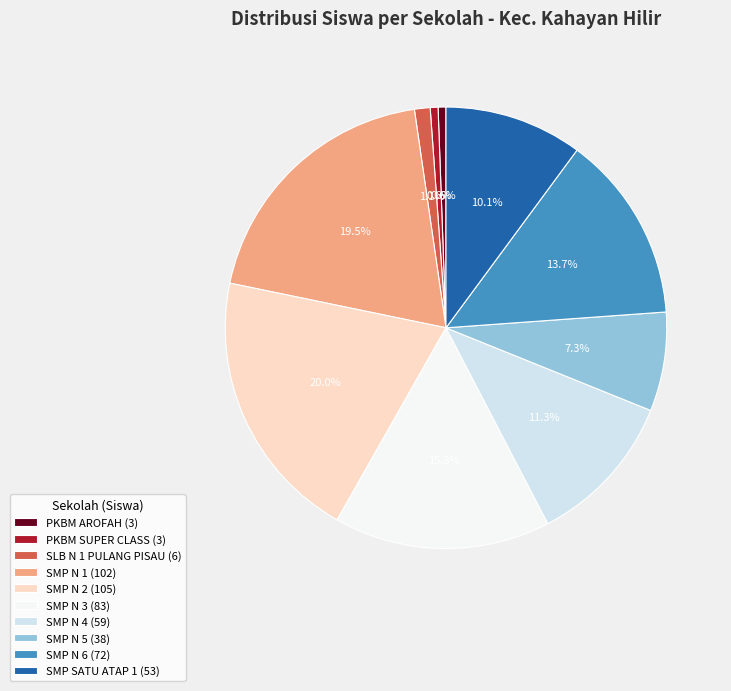

Between SMP SATU ATAP 1 (53) and SLB N 1 PULANG PISAU (6), which is larger?

SMP SATU ATAP 1 (53)